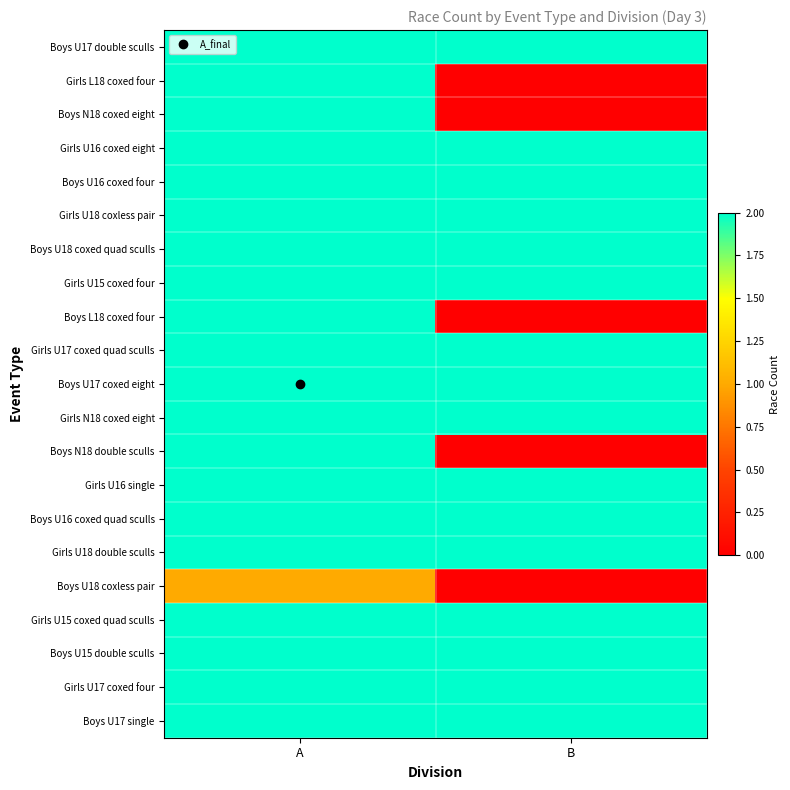

Which has a higher value, B or A?

B